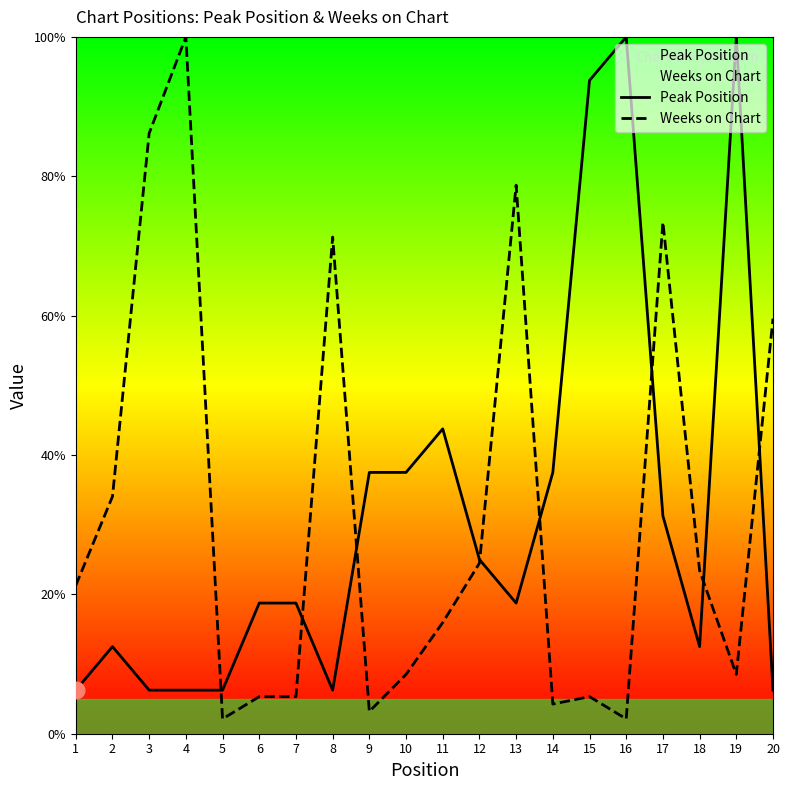

The value of Peak Position at 15 is 93.8. True or false?

True